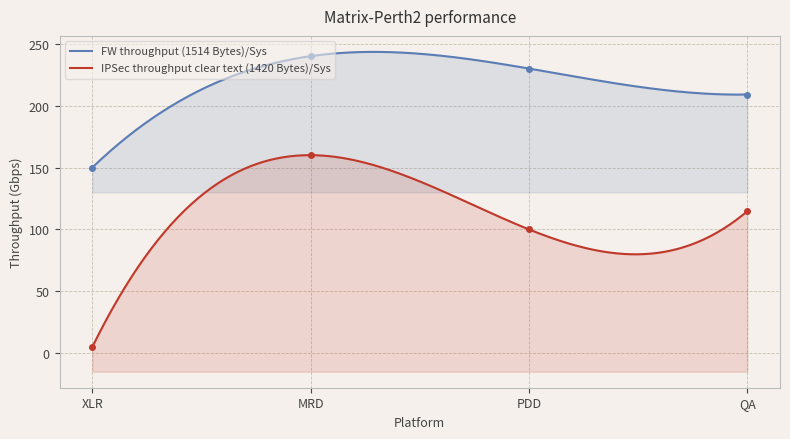

Read the IPSec throughput clear text (1420 Bytes)/Sys value at MRD.

160.0